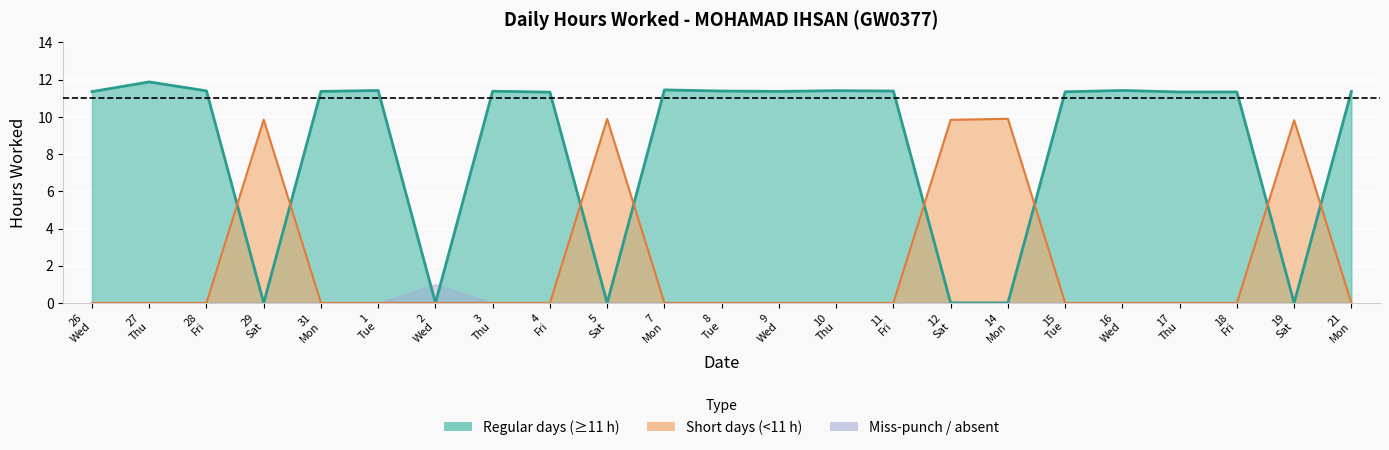

Is it true that Low (hours worked) equals -4.2 at 2?

False